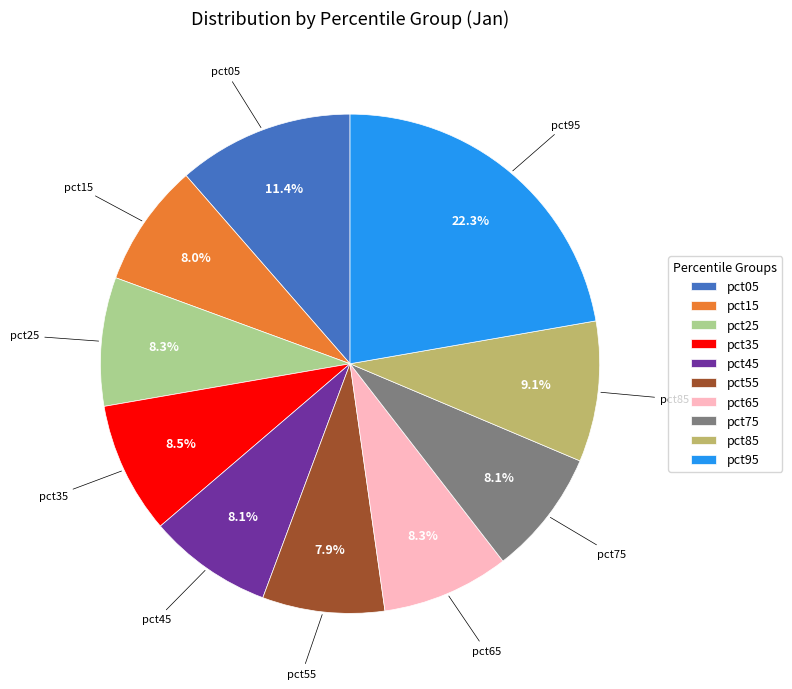

To the nearest percent, what is the average slice percentage?

10%